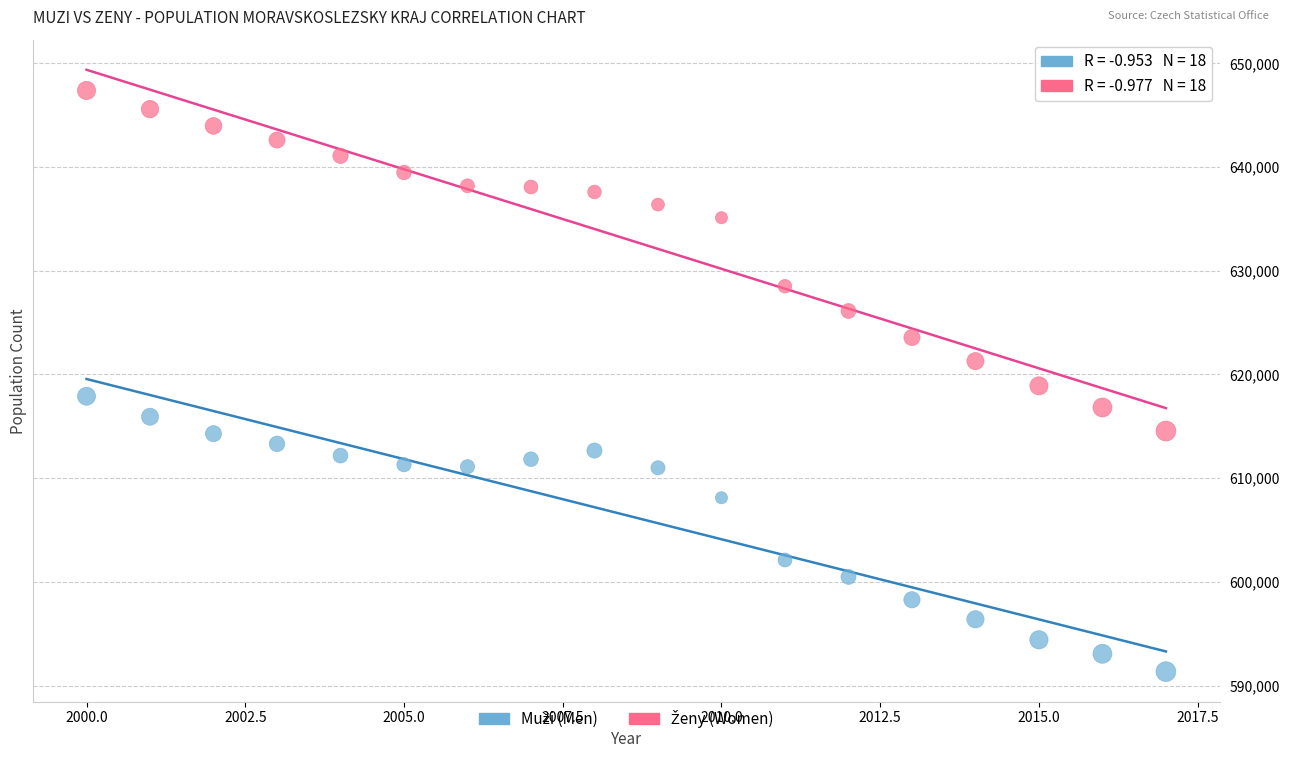

What is the X range (max minus min) for the scatter plot?

17